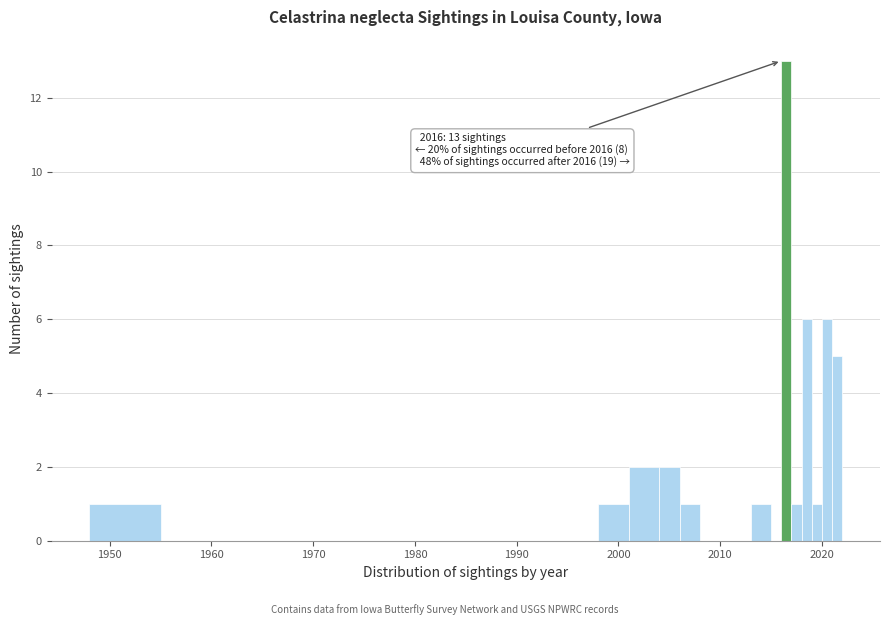

Around what value on the x-axis is the tallest bar? Give the approximate position of its centre, as read against the axis.

2017